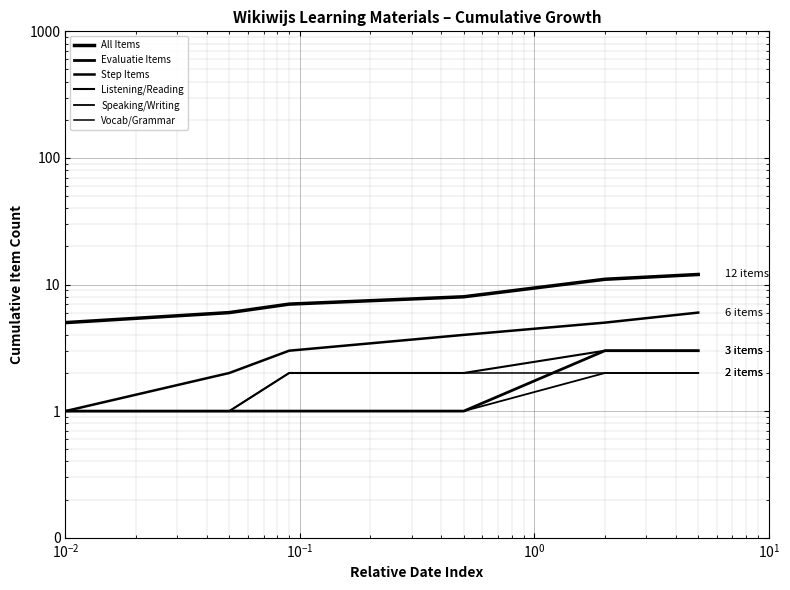

Is it true that All Items equals 8 at $\mathdefault{10^{0}}$?

True